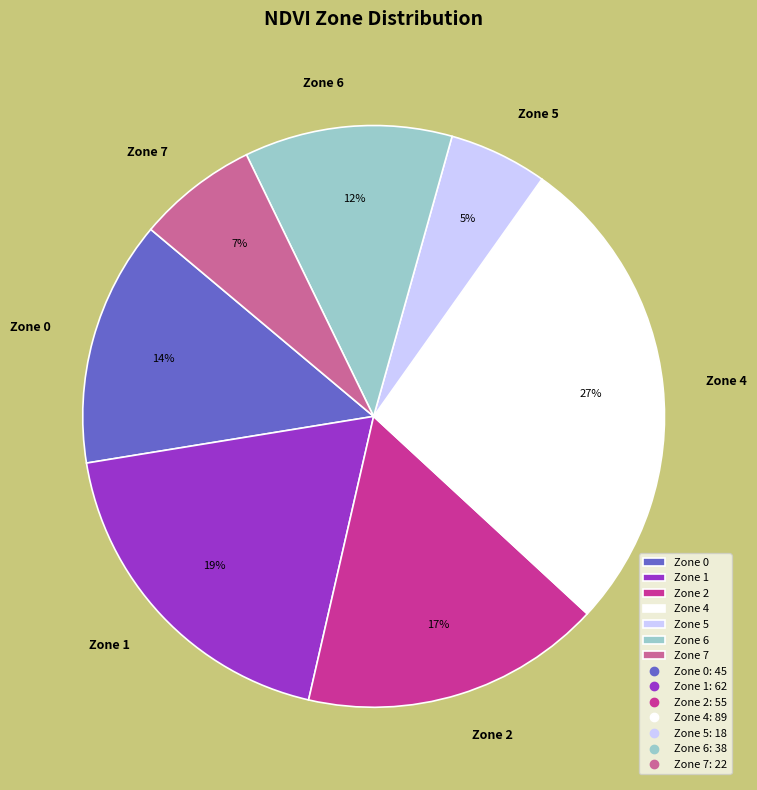

Does Zone 7 account for over 50% of the chart?

No